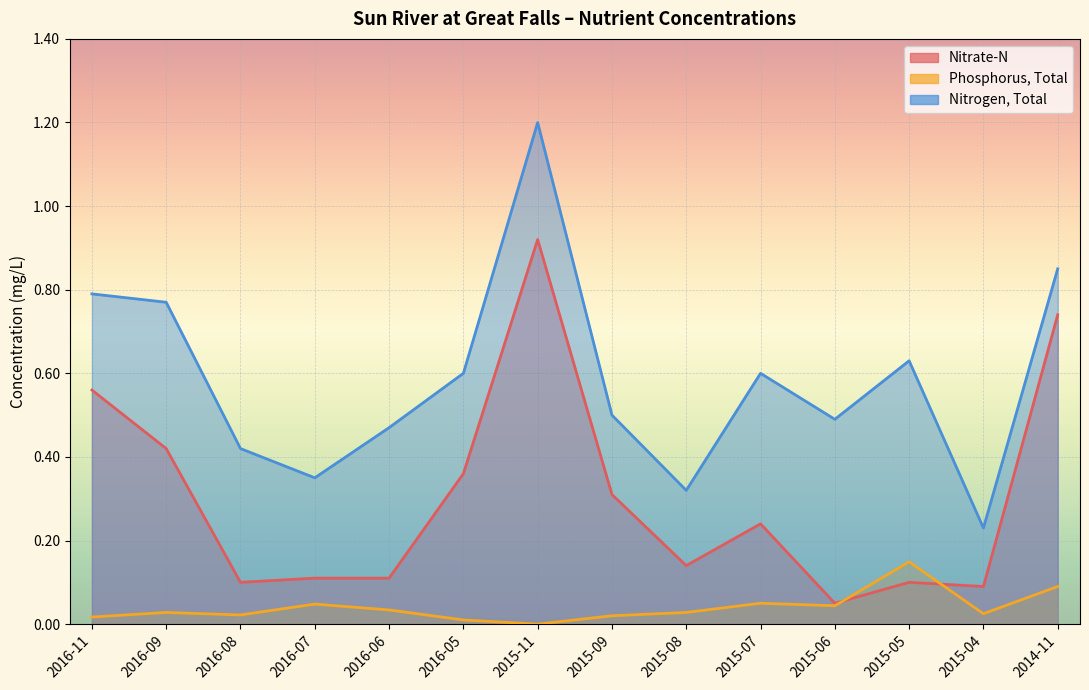

Is it true that Nitrogen, Total equals 0.2 at 2016-09?

False